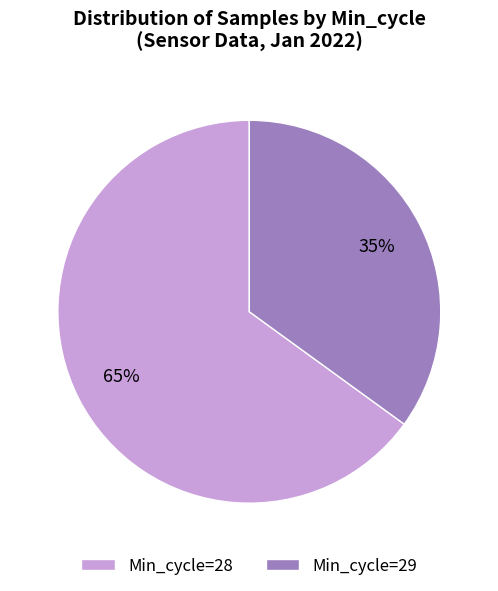

Does any single category account for the majority?

Yes